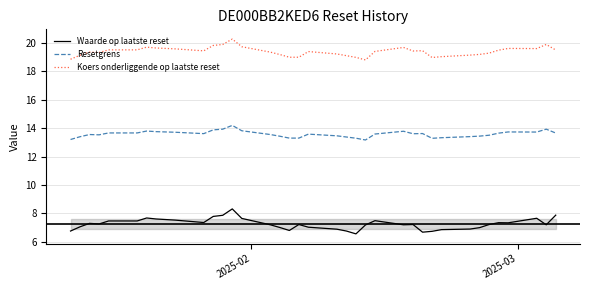

What are all the series names shown in the legend?

Waarde op laatste reset, Resetgrens, Koers onderliggende op laatste reset